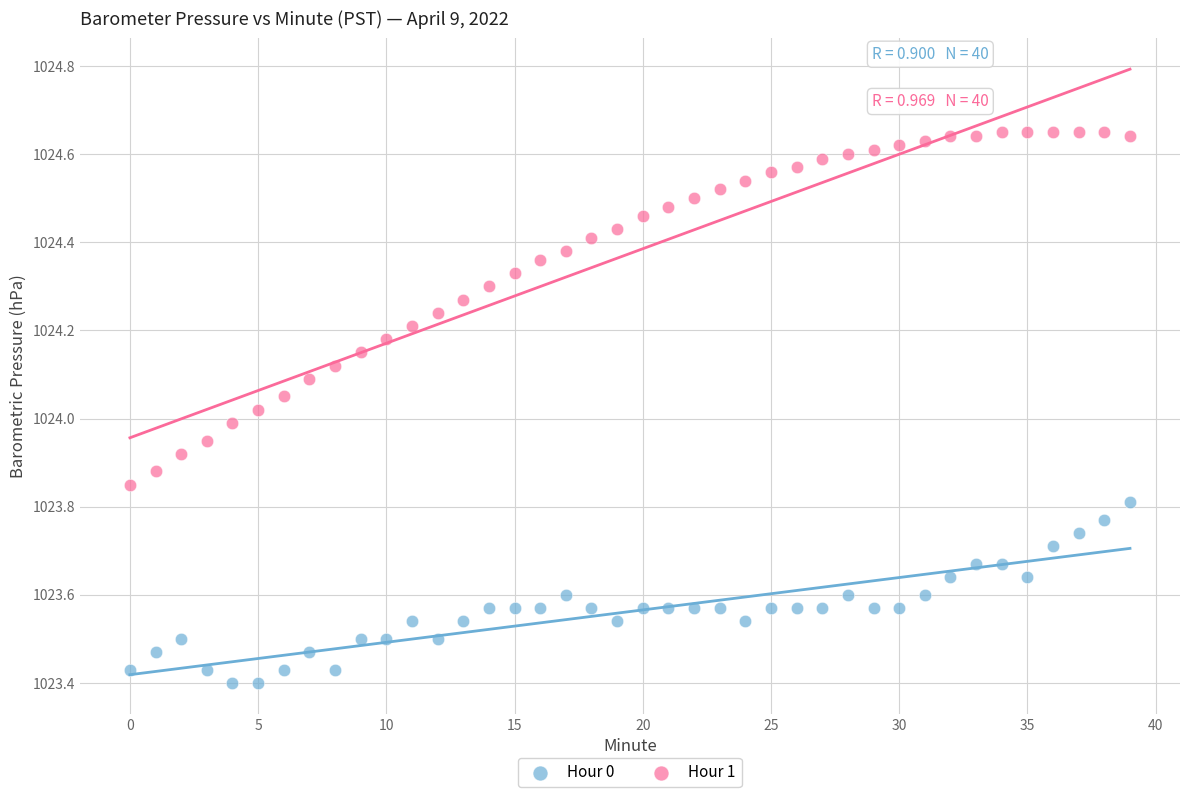

Which series reaches the maximum Y coordinate?

Hour 1